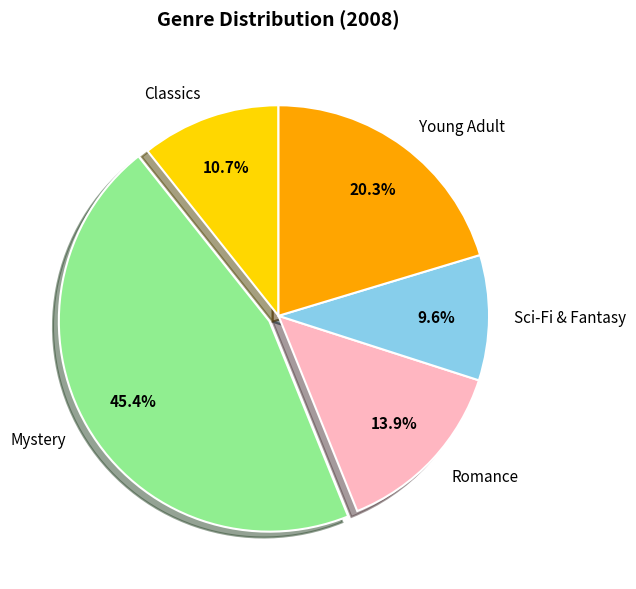

To the nearest percent, what portion does Young Adult represent?

20%